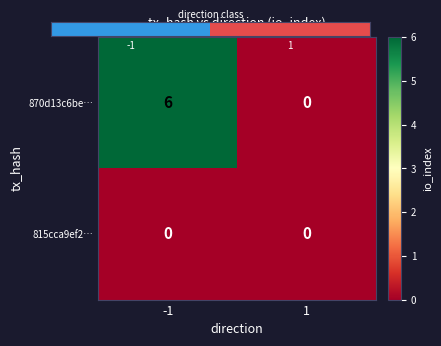

What is the spread (max minus min) of values at -1?

6